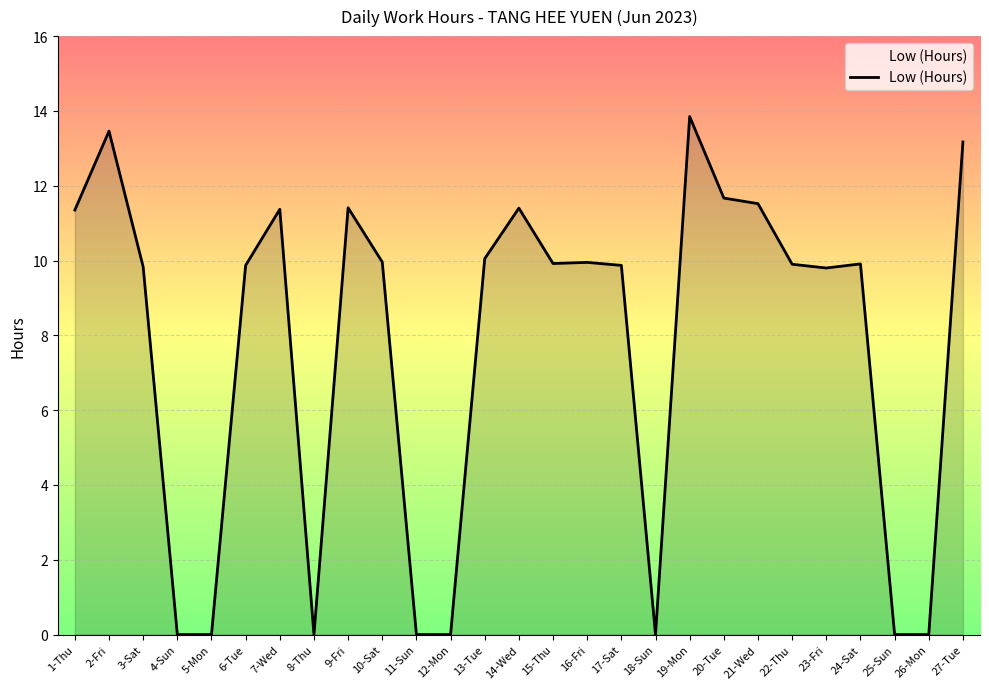

At which category does the data reach its first local peak?

2-Fri